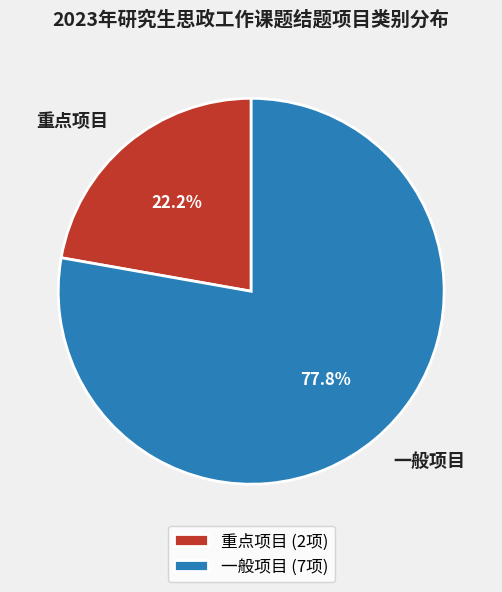

To the nearest percent, what is the difference between the largest and smallest slice percentages?

56%